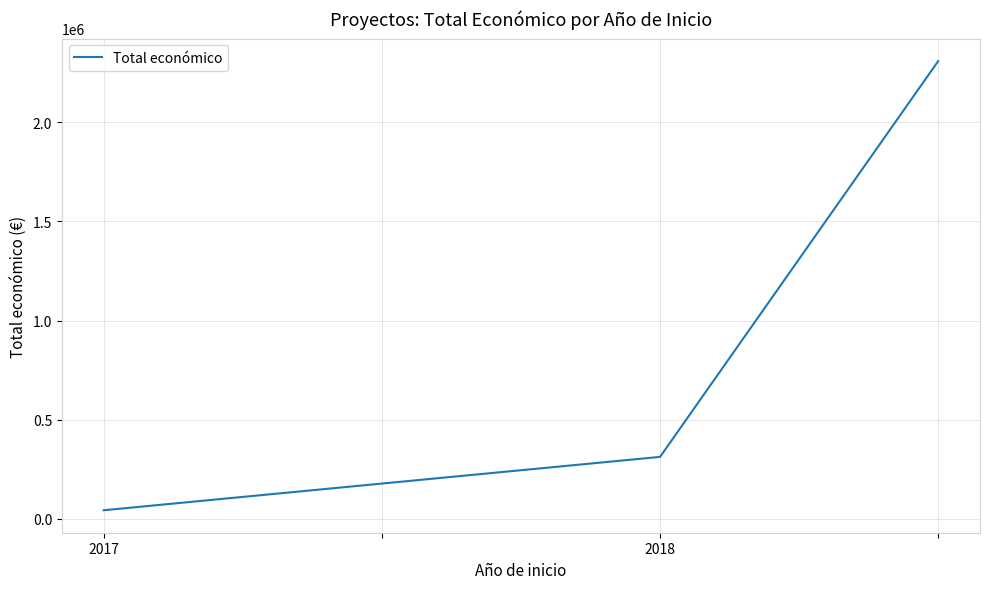

Does the chart have visible grid lines?

Yes